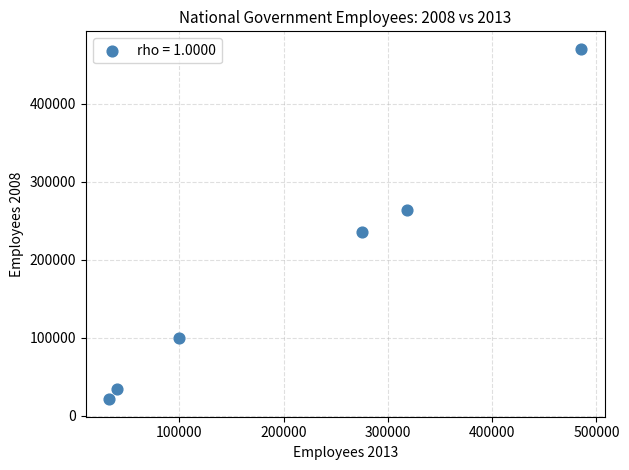

What Y value in the scatter plot is closest to 245756?

236071